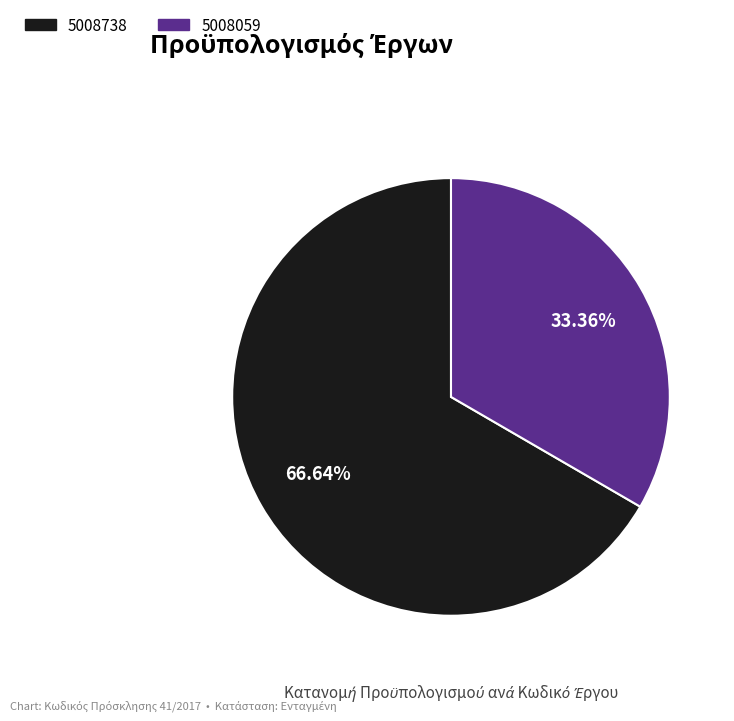

Is the sum of 5008738 and 5008059 greater than half?

Yes